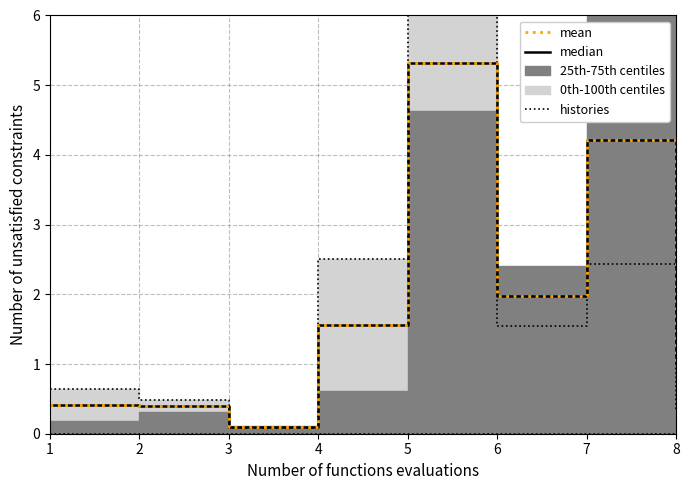

At which category is the sum across all series the highest?

5